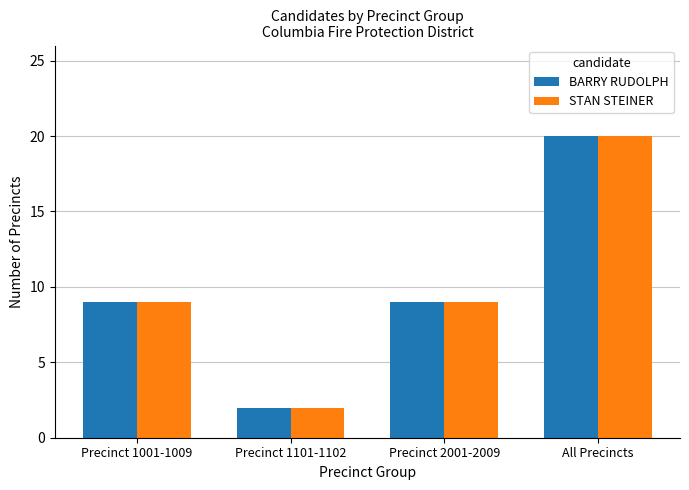

Reading left to right, extract all data points from this chart.

BARRY RUDOLPH: 9	2	9	20
STAN STEINER: 9	2	9	20